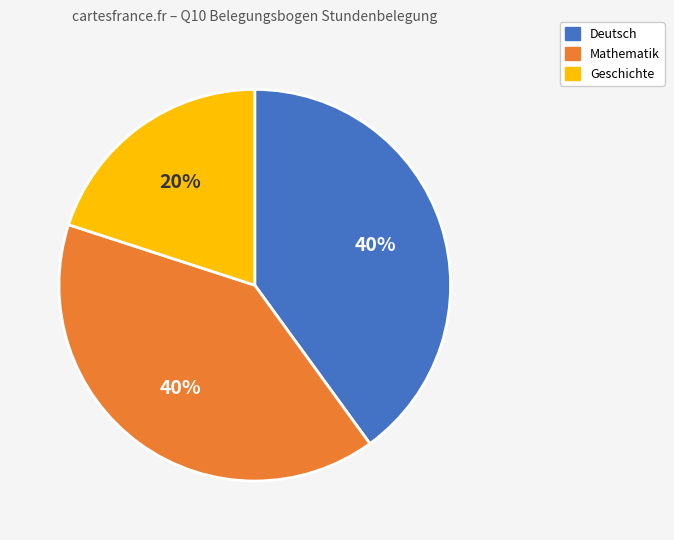

How many segments does this pie chart have?

3